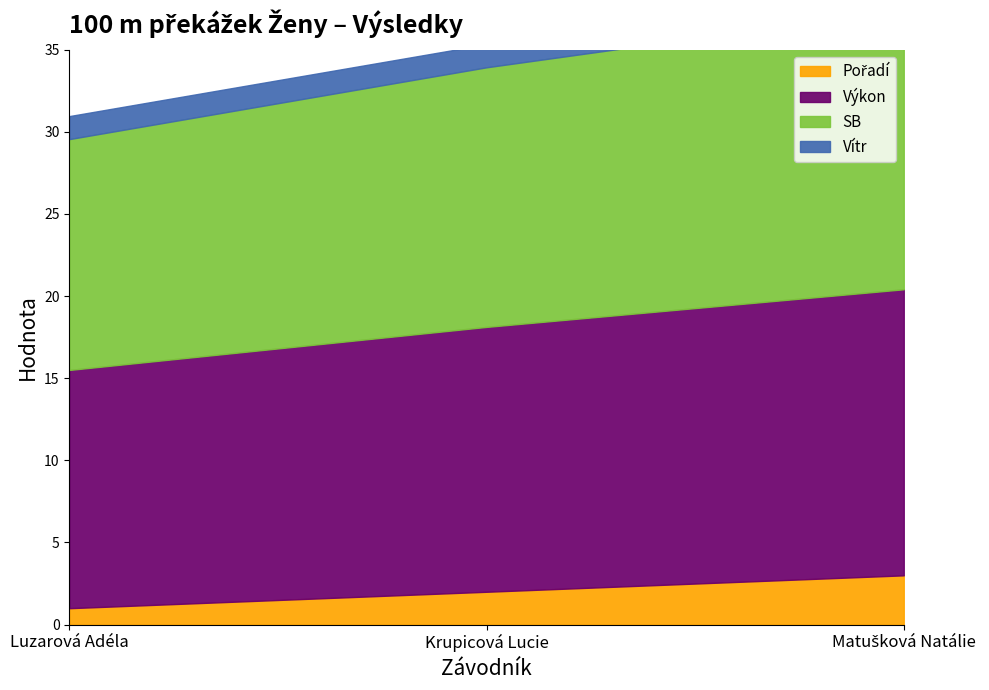

What is the value of the Výkon point at the 1st from the left?

14.5